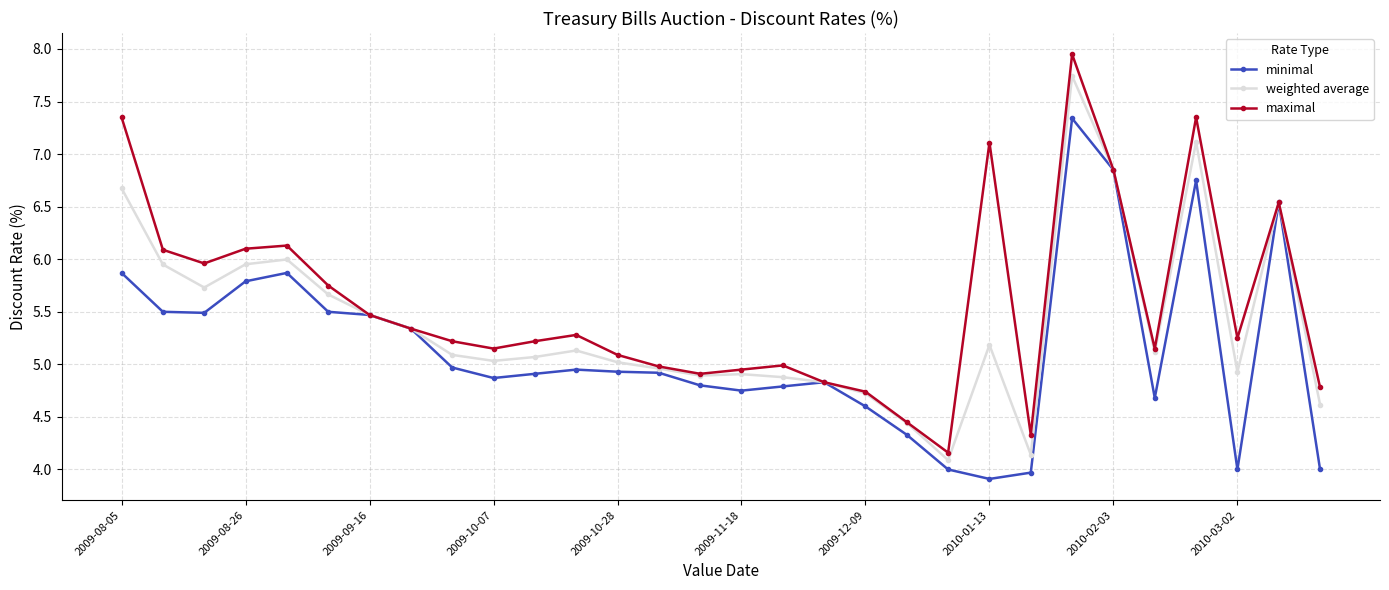

List the series in order of their peak value, lowest first.

minimal, weighted average, maximal